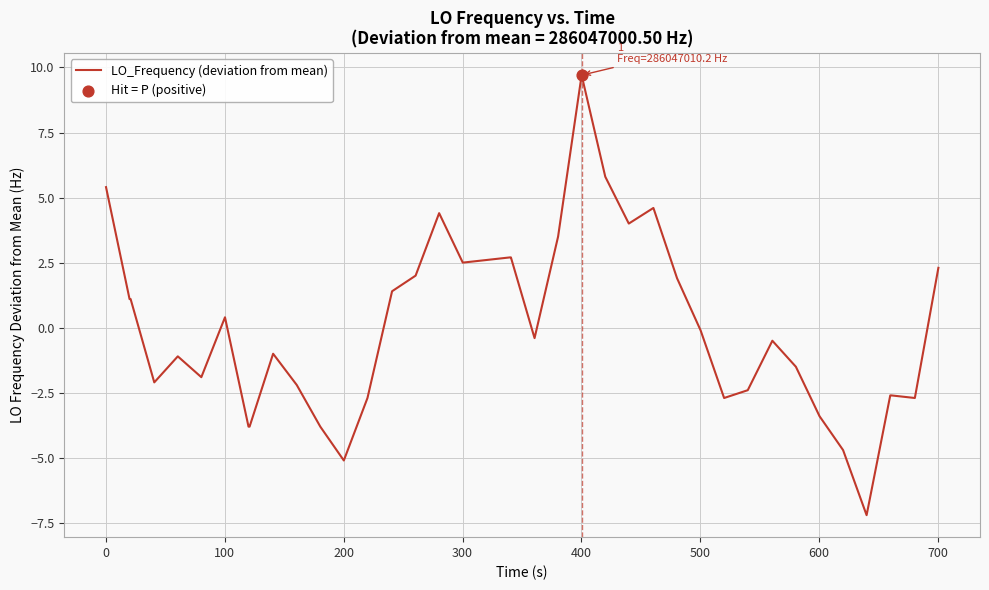

What is the greatest value displayed?

9.7